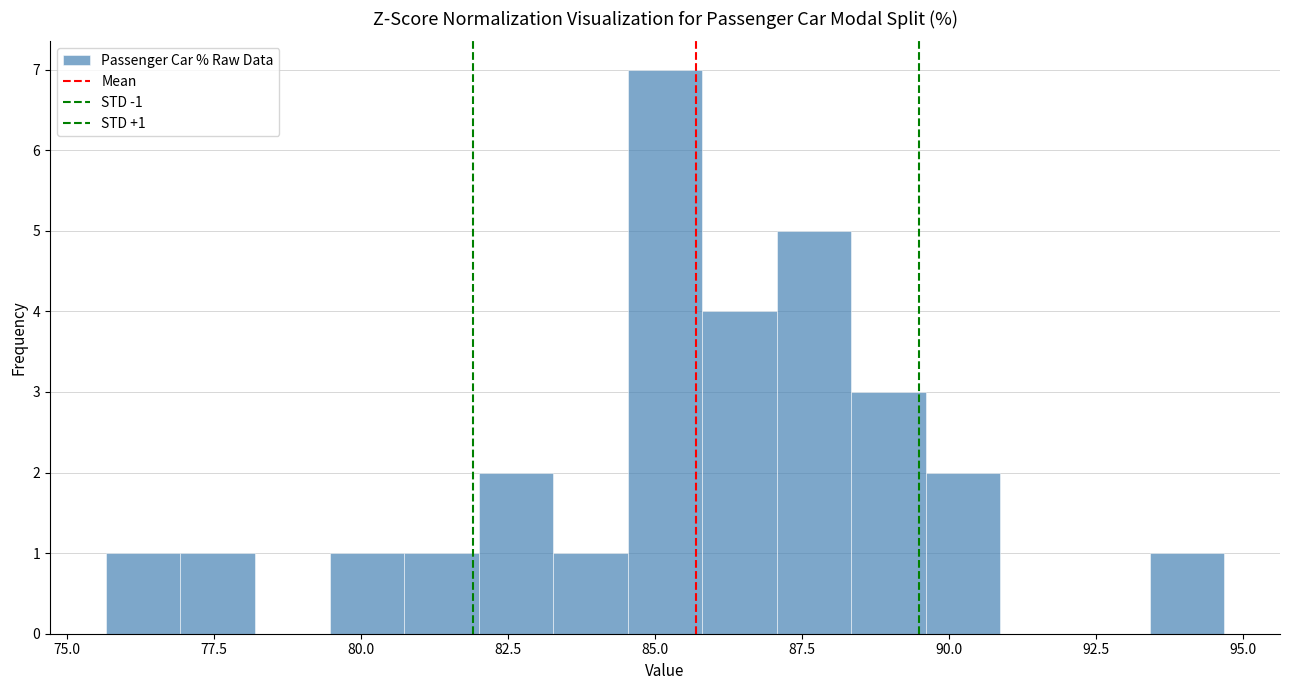

Read against the x-axis, roughly where is the centre of the tallest bar?

85.0